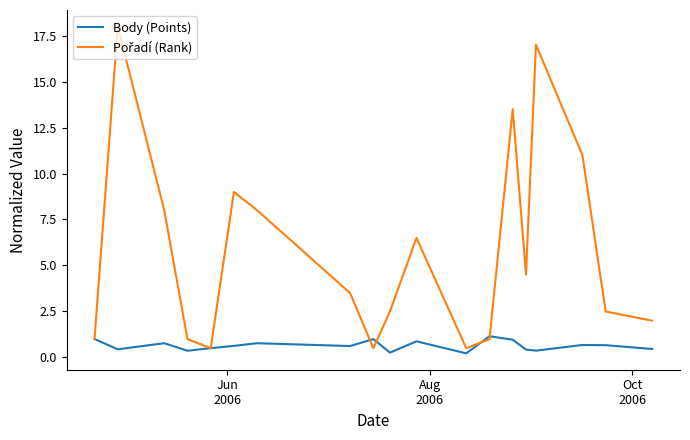

What is the greatest value displayed?

18.0